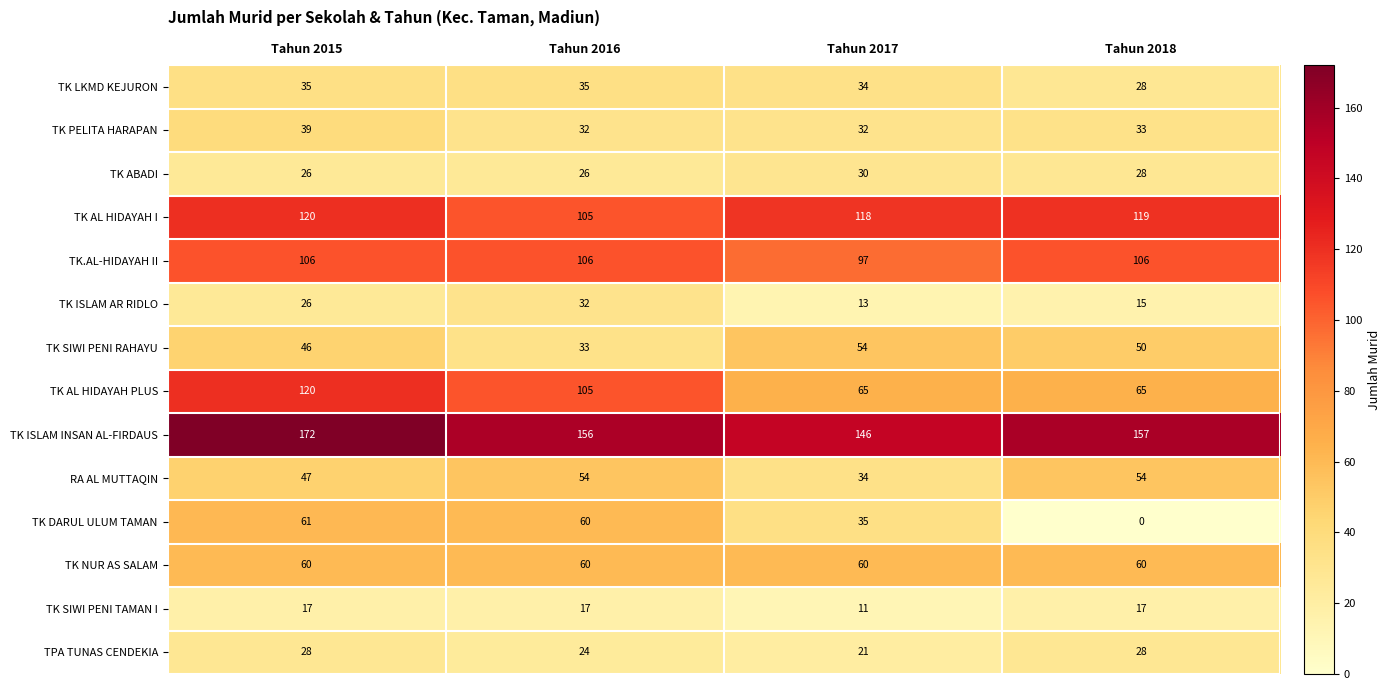

Which label corresponds to the largest value in the chart?

Tahun 2015